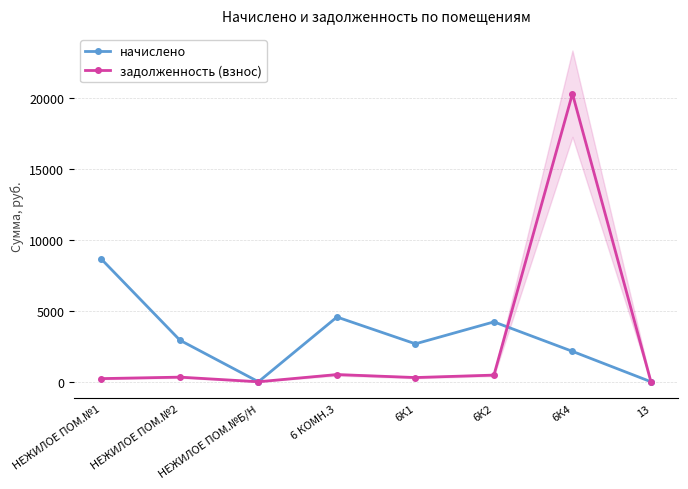

True or false: начислено and задолженность (взнос) intersect in this chart.

True